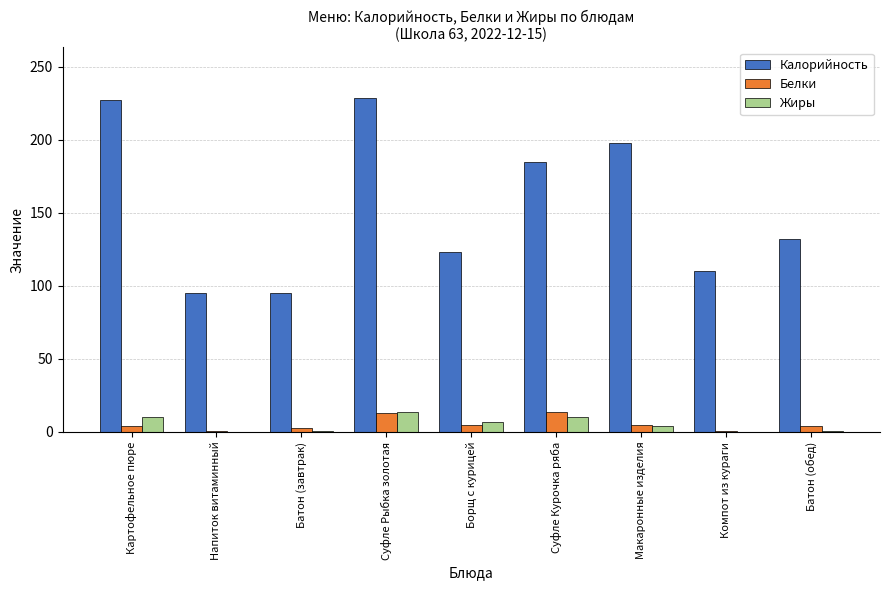

At which label is Калорийность closest to 162?

Суфле Курочка ряба